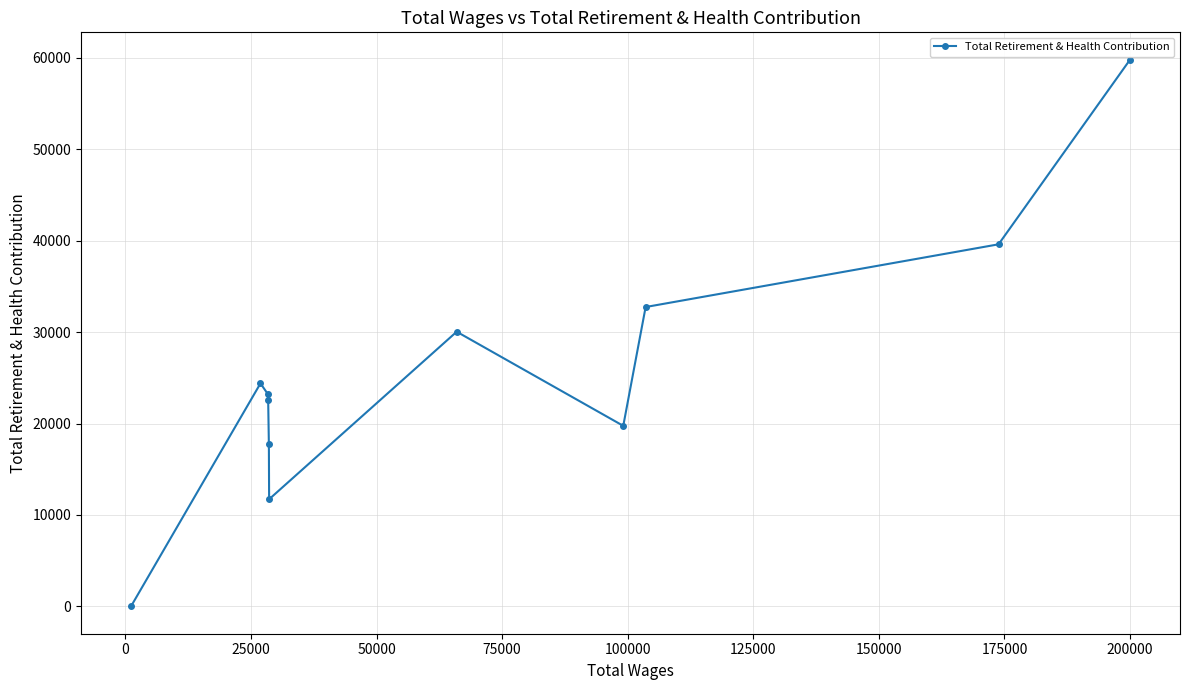

What is the average value?

25590